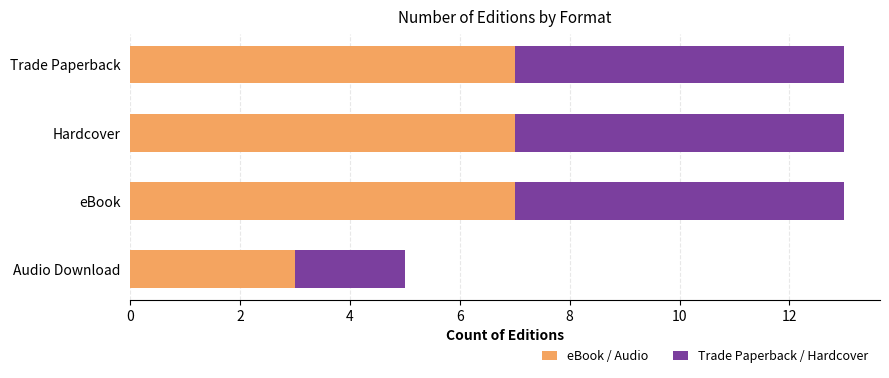

What is the average value of the eBook / Audio series?

6